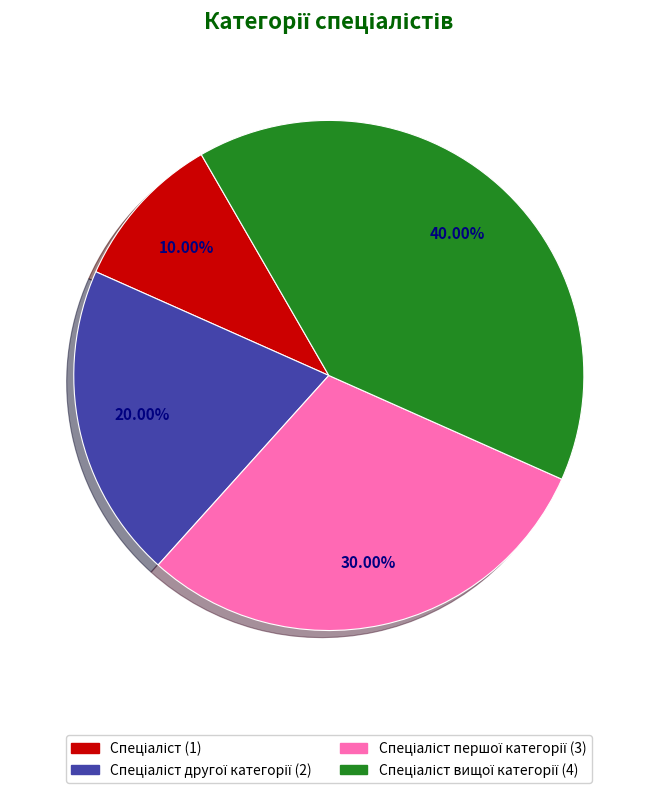

Is there any slice that represents more than half of the pie?

No